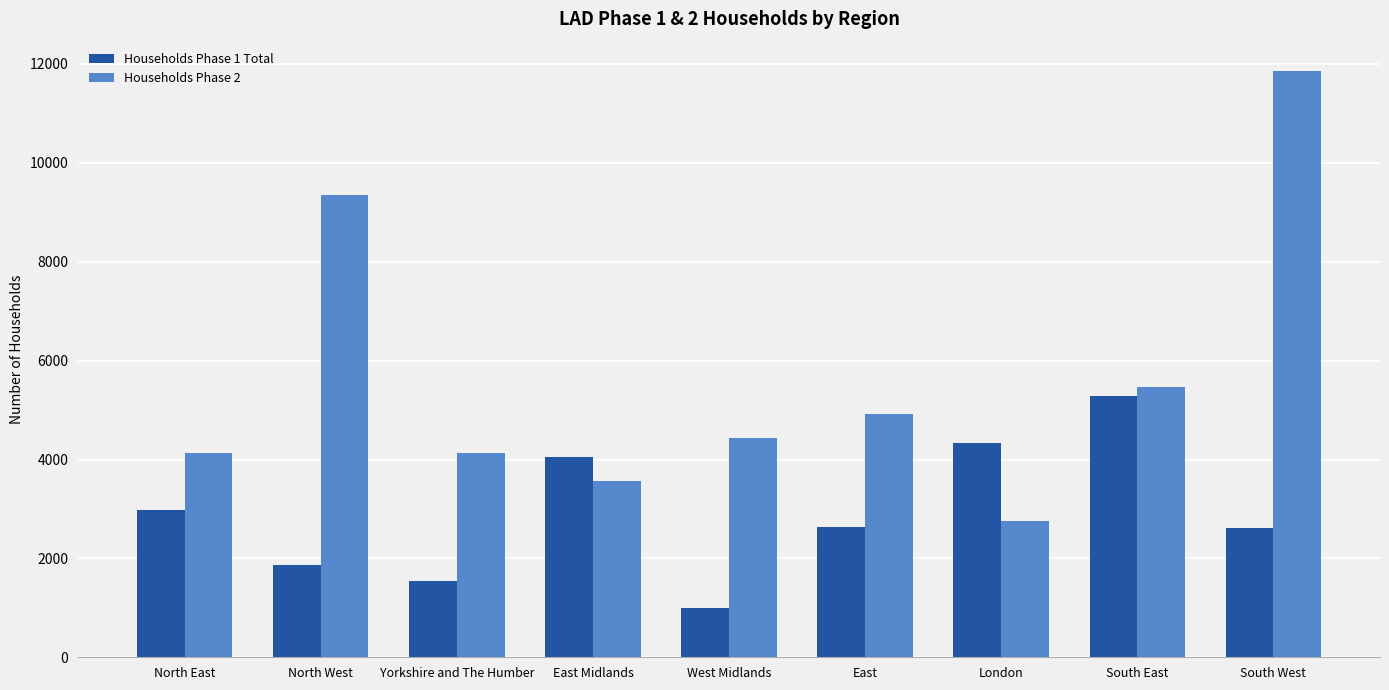

What is the sum of the Households Phase 1 Total values at South East and East Midlands?

9333